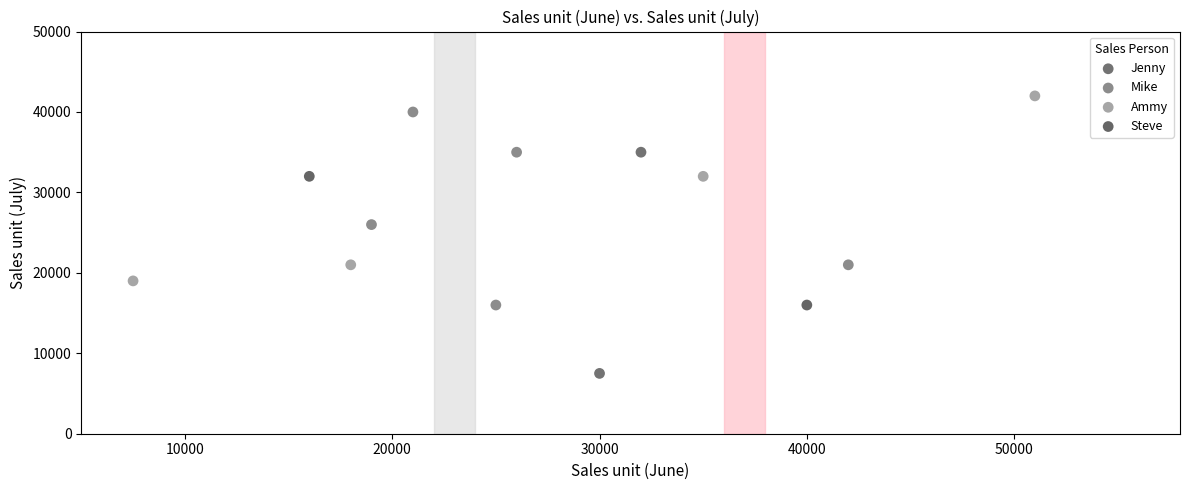

What are all the series names shown in the legend?

Jenny, Mike, Ammy, Steve